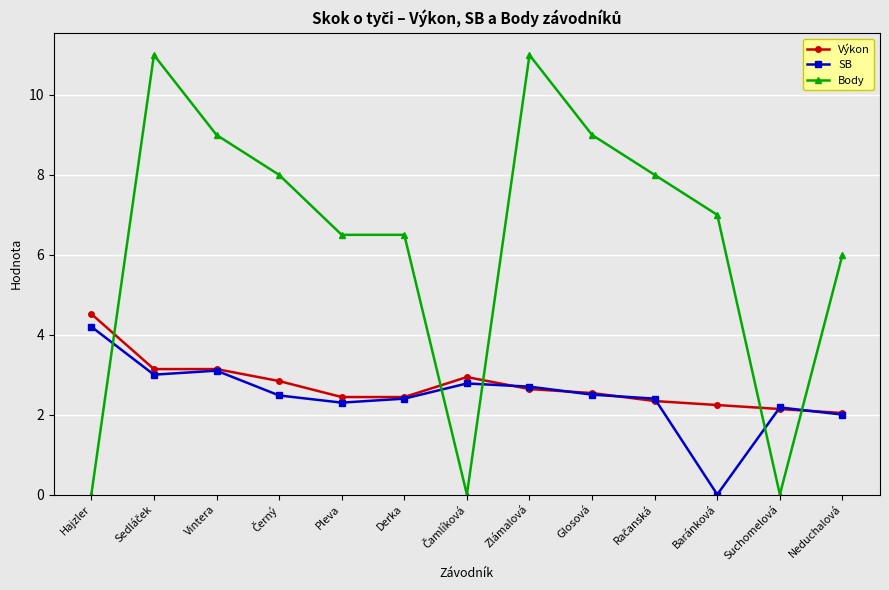

What are all the series names shown in the legend?

Výkon, SB, Body